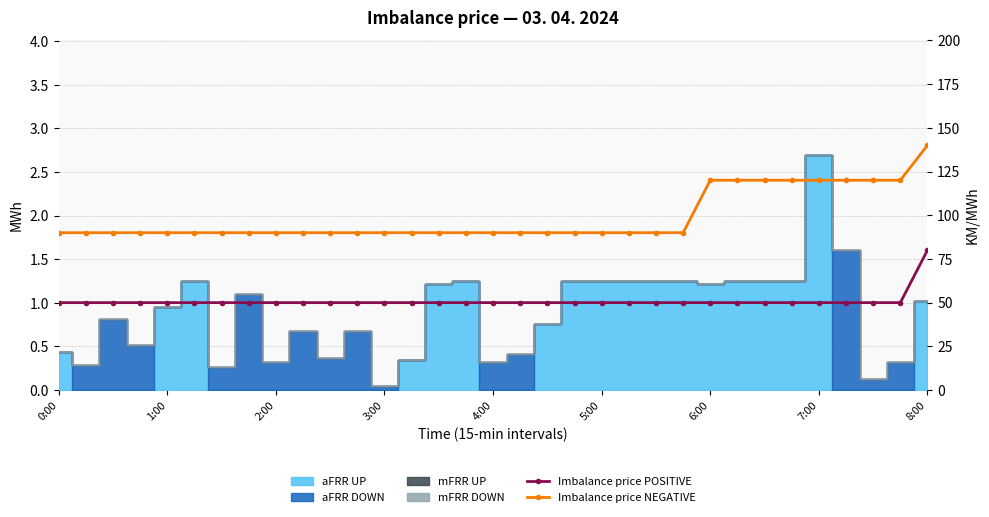

What is the label of the 15th point from the right?

18